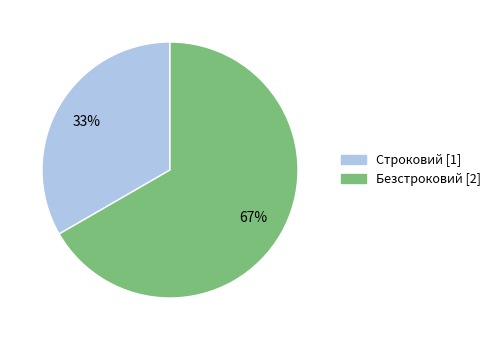

To the nearest percent, what portion does Строковий represent?

33%